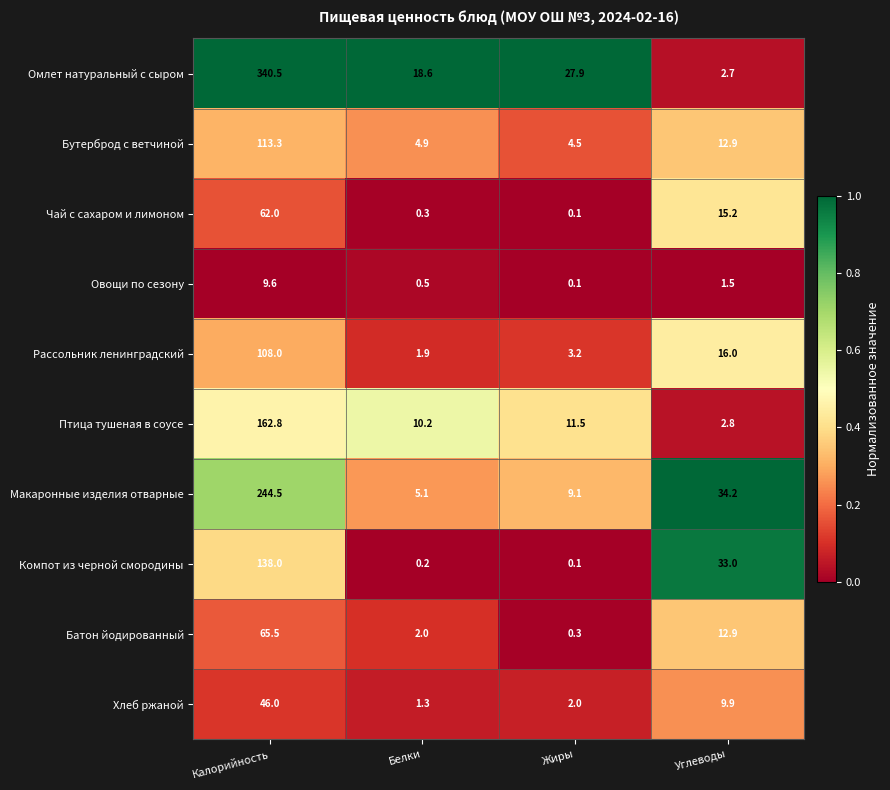

List the labels in order of Бутерброд с ветчиной value, smallest first.

Жиры, Белки, Углеводы, Калорийность